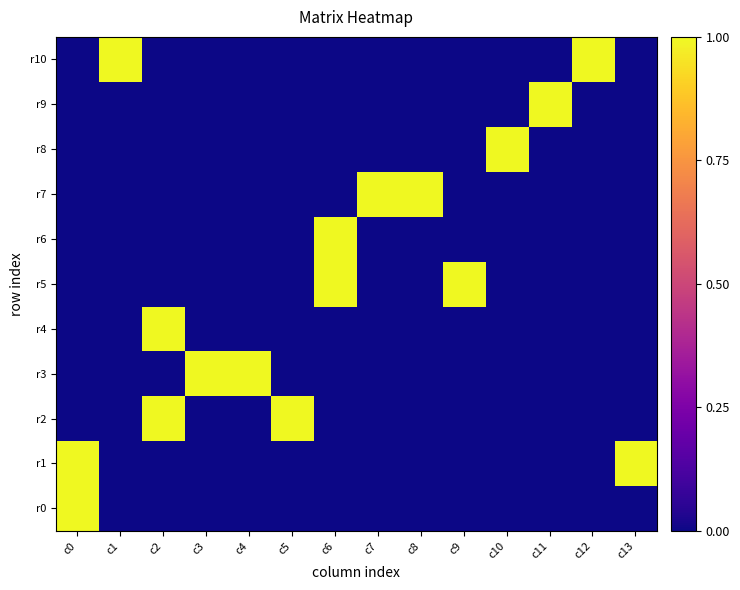

Which category has the lowest value across all series?

c1